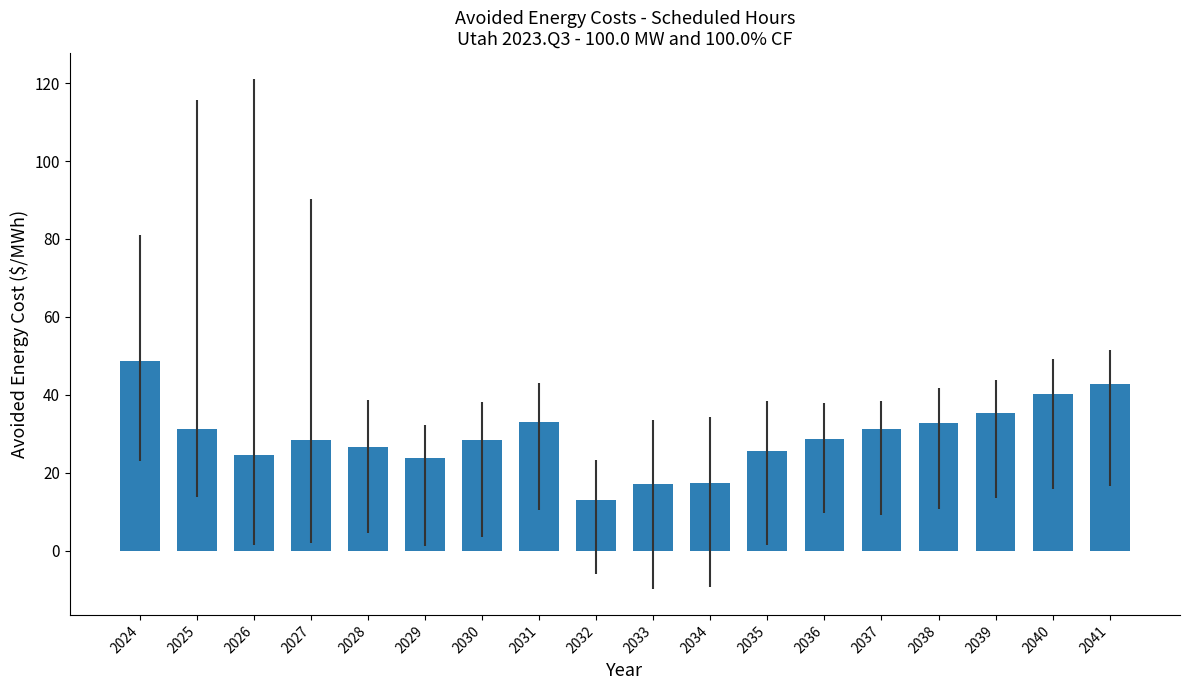

What is the average value?

29.4